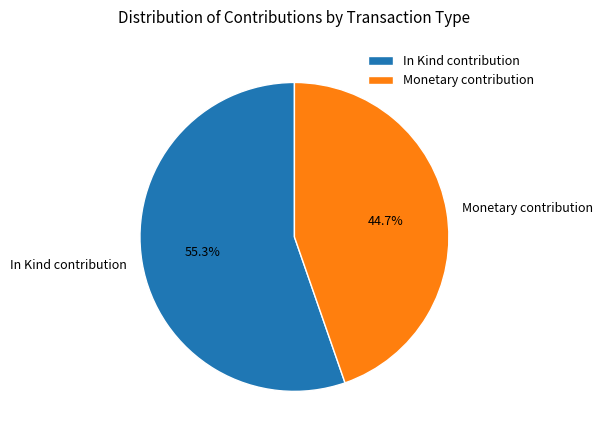

True or false: In Kind contribution accounts for 79% of the total.

False